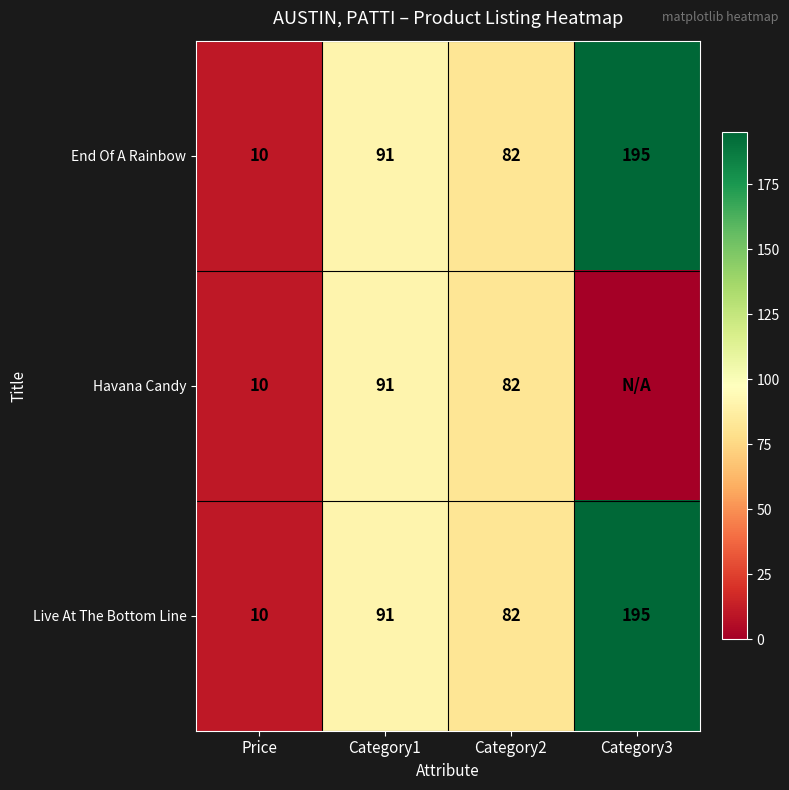

What is the sum of the Havana Candy values at Category1 and Category2?

173